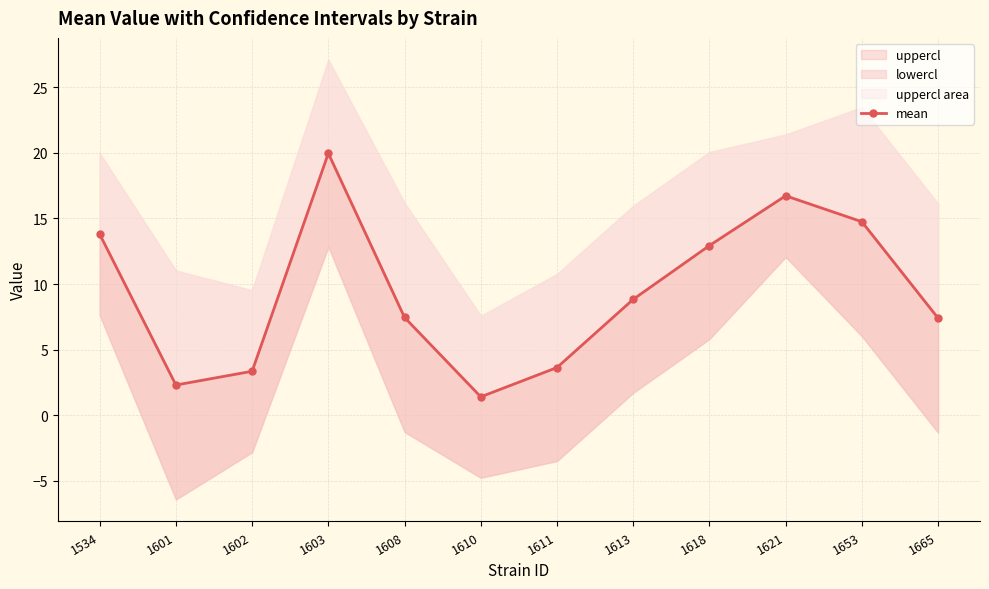

At which label is the value closest to 10?

1613